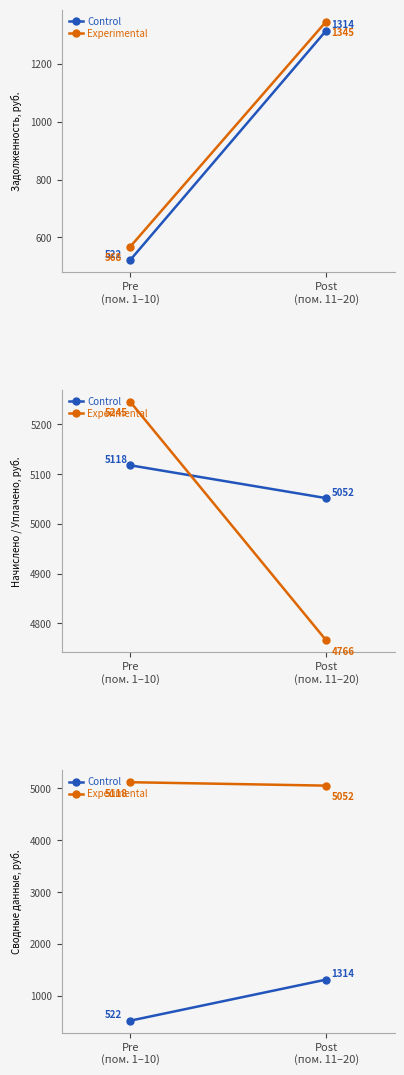

What value does the Experimental series have at Post
(пом. 11–20)?

5051.7